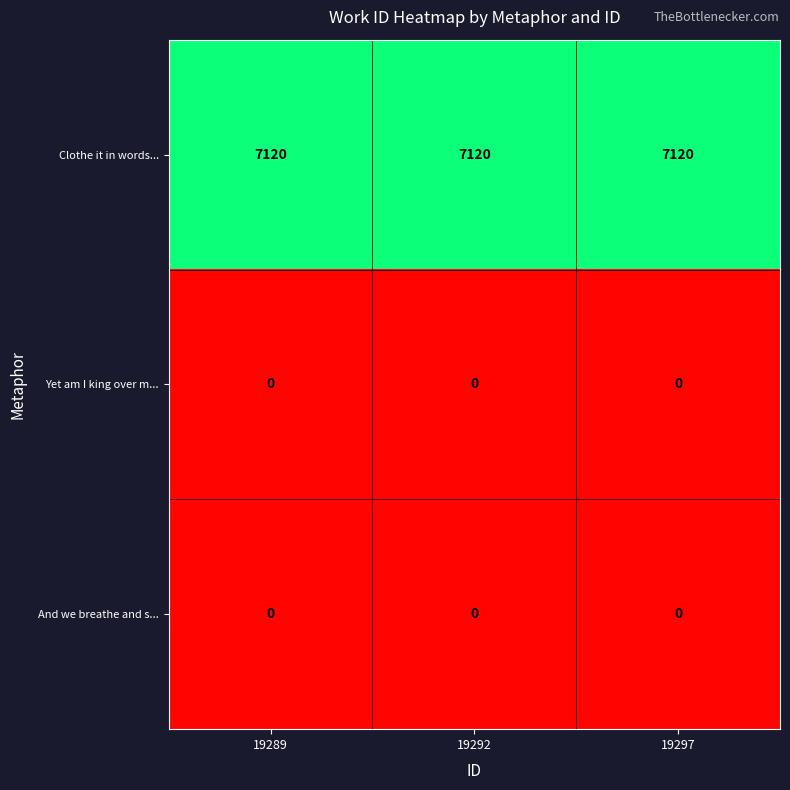

What is the sum of the Clothe it in words... values at 19292 and 19289?

14240